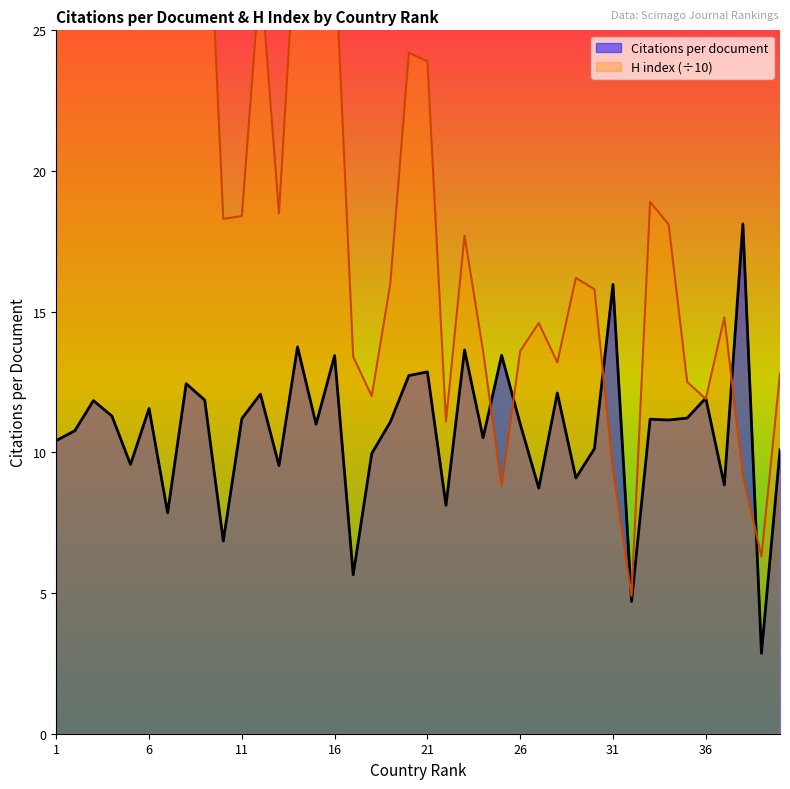

The Citations per document series shows 11.0 at 15. True or false?

True